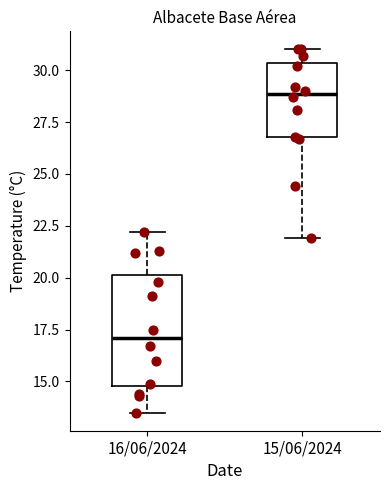

Where does the upper whisker of the box for 15/06/2024 end on the y-axis? The values are not printed on the chart, so give them approximately, as read against the axis.

31.0